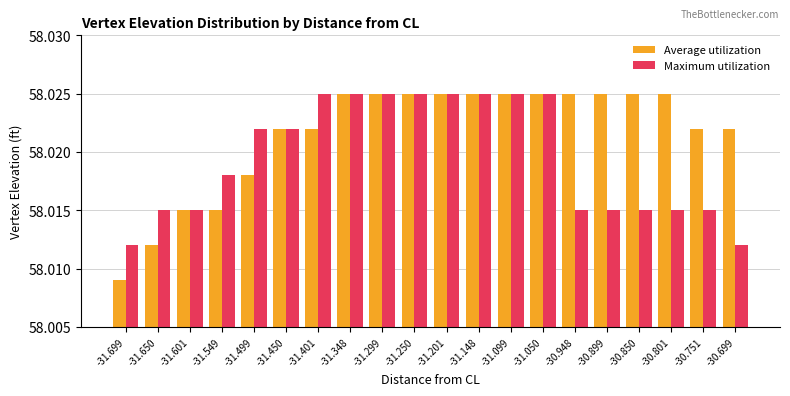

Which label corresponds to the smallest value in the chart?

-31.699